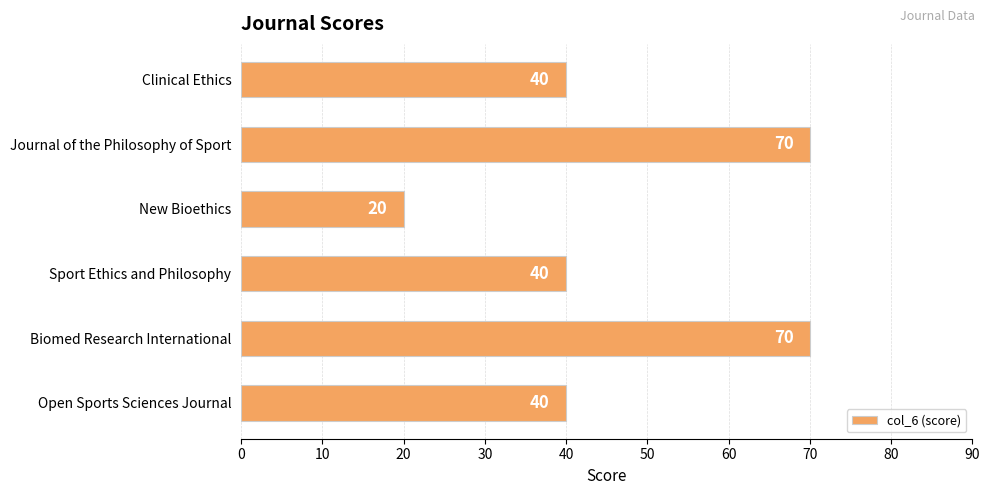

True or false: the data shows 120 at Journal of the Philosophy of Sport.

False